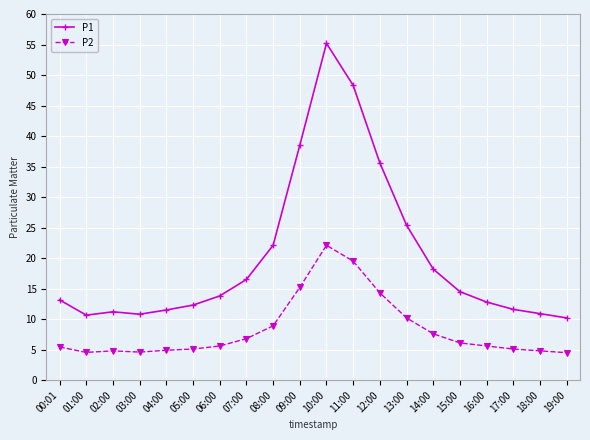

List the series in order of their overall mean, lowest first.

P2, P1